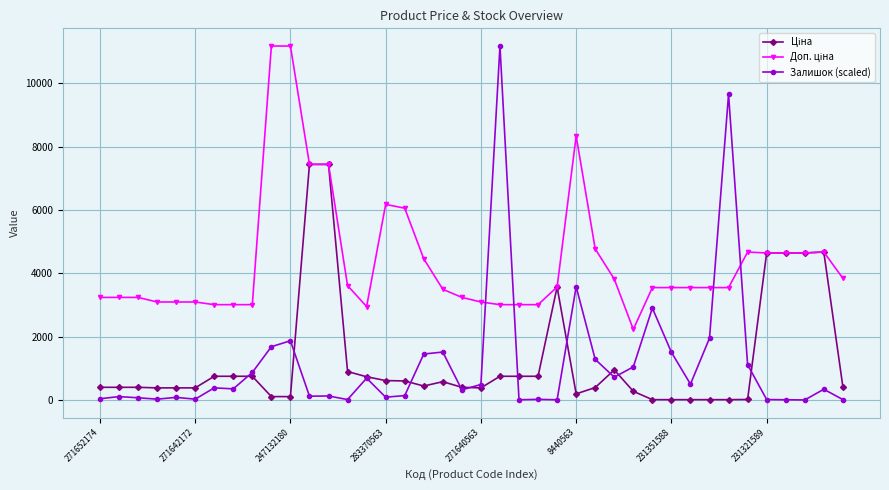

Does the chart display data point markers on the line(s)?

Yes